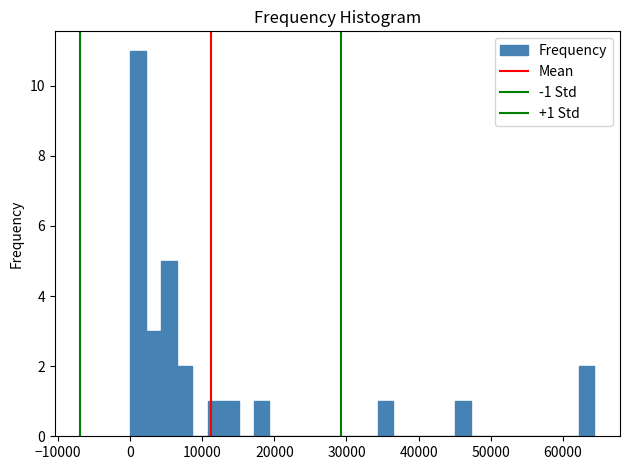

Read against the x-axis, roughly where is the centre of the tallest bar?

1000